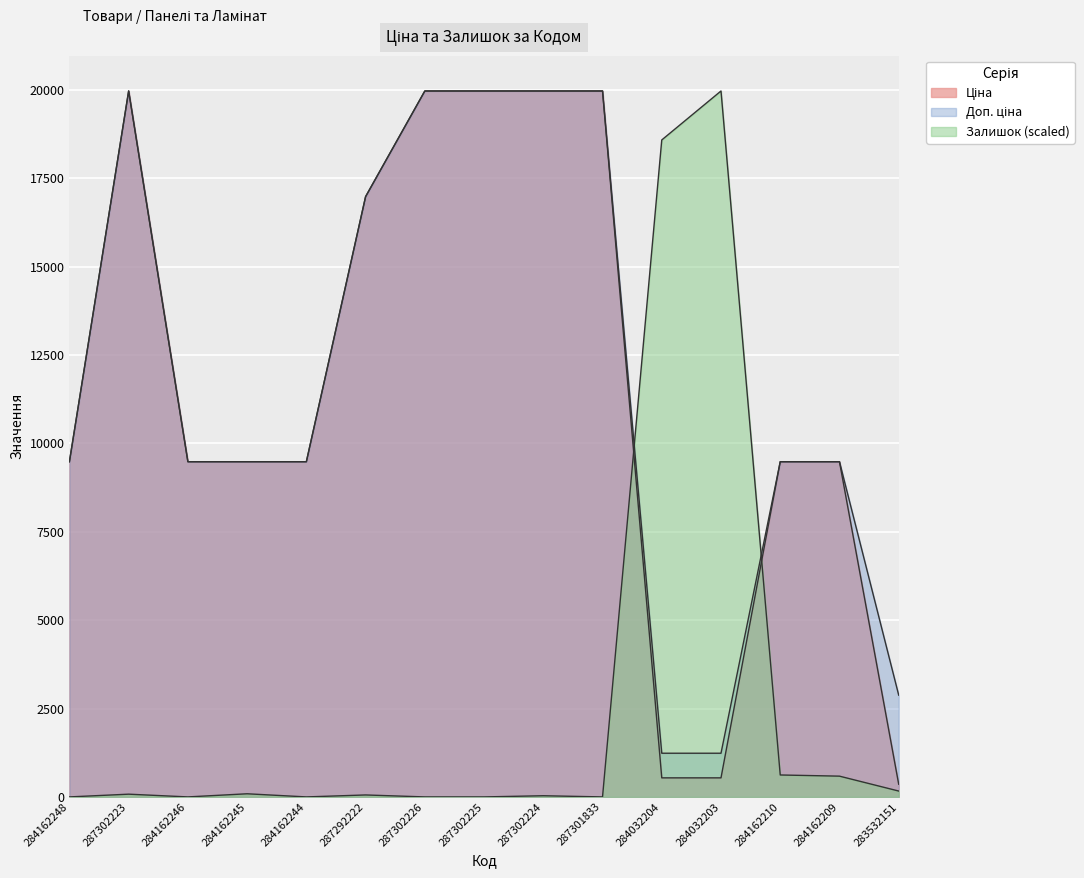

Reading left to right, what are all the values shown in this chart?

Ціна: 284162248=9480.1	287302223=19964.2	284162246=9480.1	284162245=9480.1	284162244=9480.1	287292222=16976.3	287302226=19964.2	287302225=19964.2	287302224=19964.2	287301833=19964.2	284032204=539.0	284032203=539.0	284162210=9480.1	284162209=9480.1	283532151=359.9
Доп. ціна: 284162248=9480.1	287302223=19964.2	284162246=9480.1	284162245=9480.1	284162244=9480.1	287292222=16976.3	287302226=19964.2	287302225=19964.2	287302224=19964.2	287301833=19964.2	284032204=1235.4	284032203=1235.4	284162210=9480.1	284162209=9480.1	283532151=2878.8
Залишок: 284162248=0.0	287302223=77.6	284162246=0.0	284162245=88.6	284162244=0.0	287292222=55.4	287302226=0.0	287302225=0.0	287302224=33.2	287301833=0.0	284032204=18579.3	284032203=19964.2	284162210=620.4	284162209=587.2	283532151=166.2